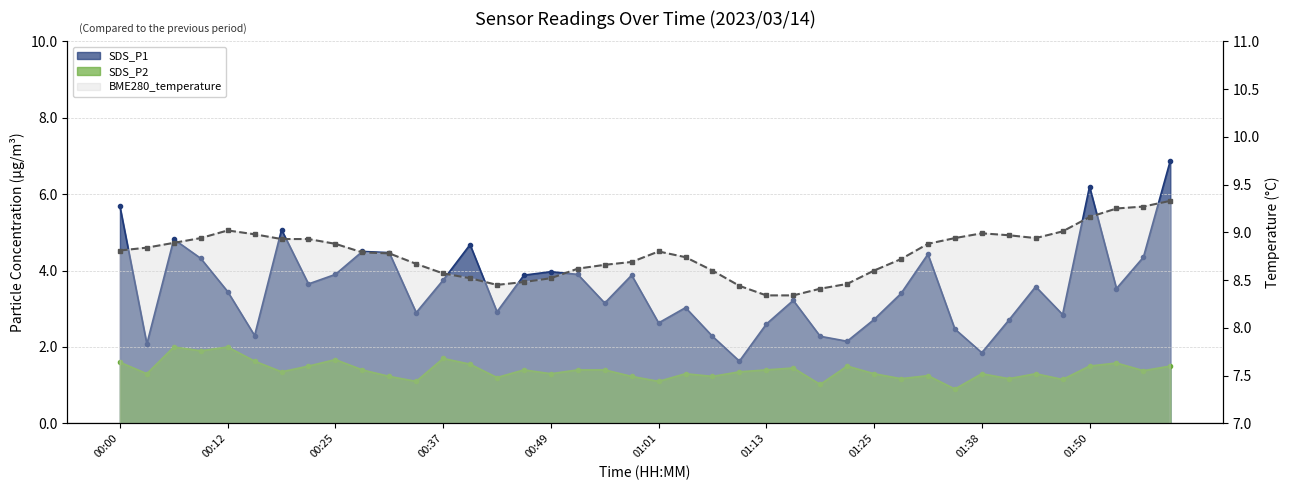

What is the label of the 25th point from the left?

01:13